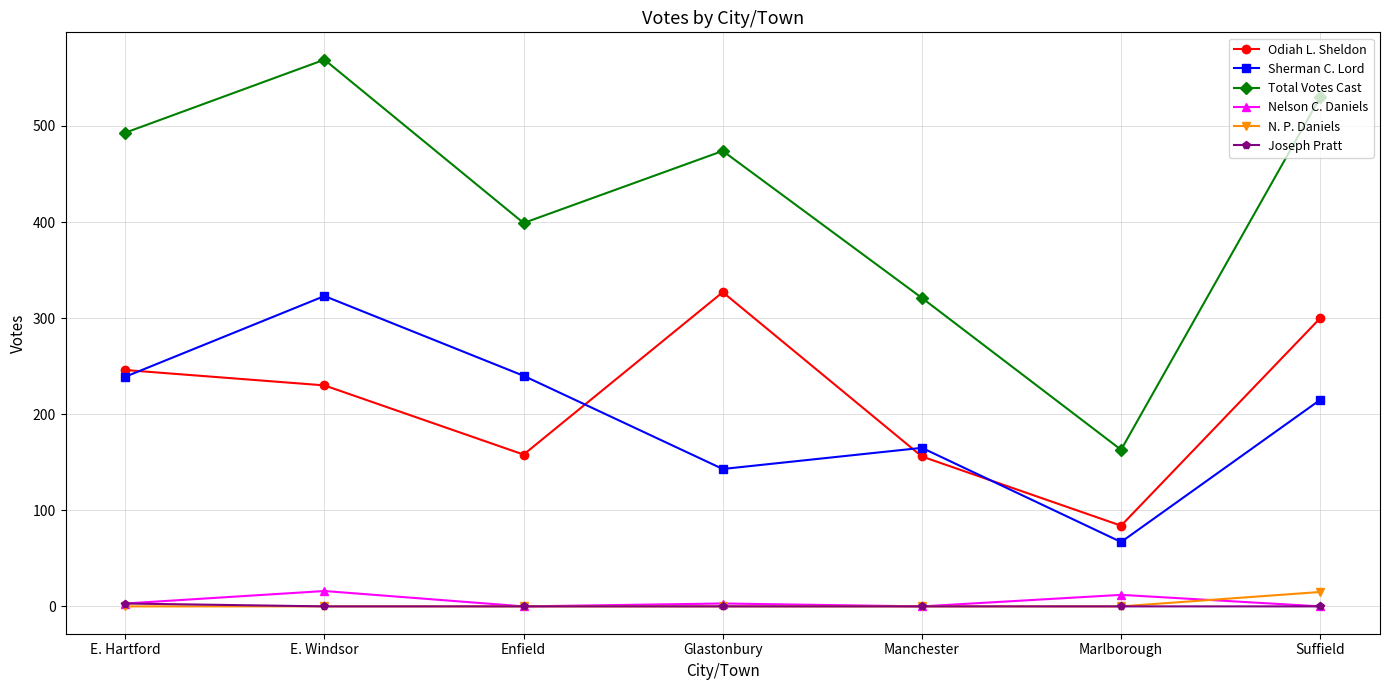

How many values in the N. P. Daniels series exceed 0?

1